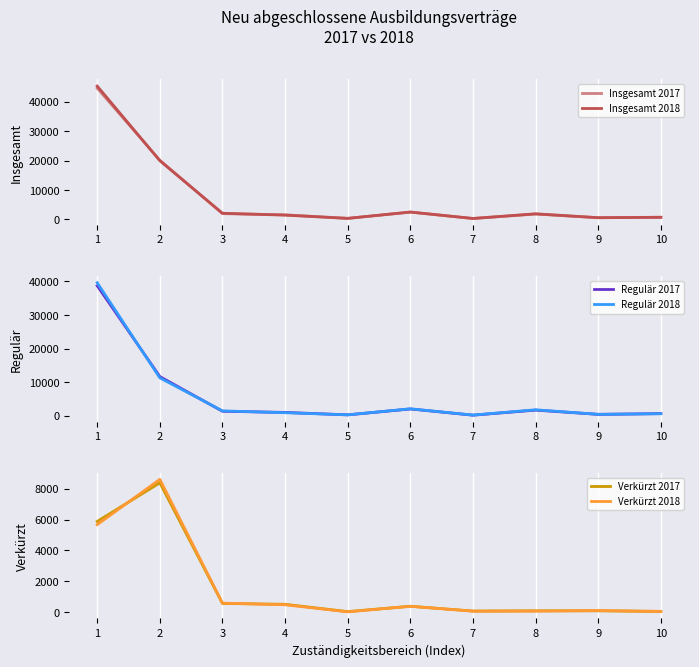

List the series in order of their peak value, lowest first.

Verkürzt 2017, Verkürzt 2018, Regulär 2017, Regulär 2018, Insgesamt 2017, Insgesamt 2018